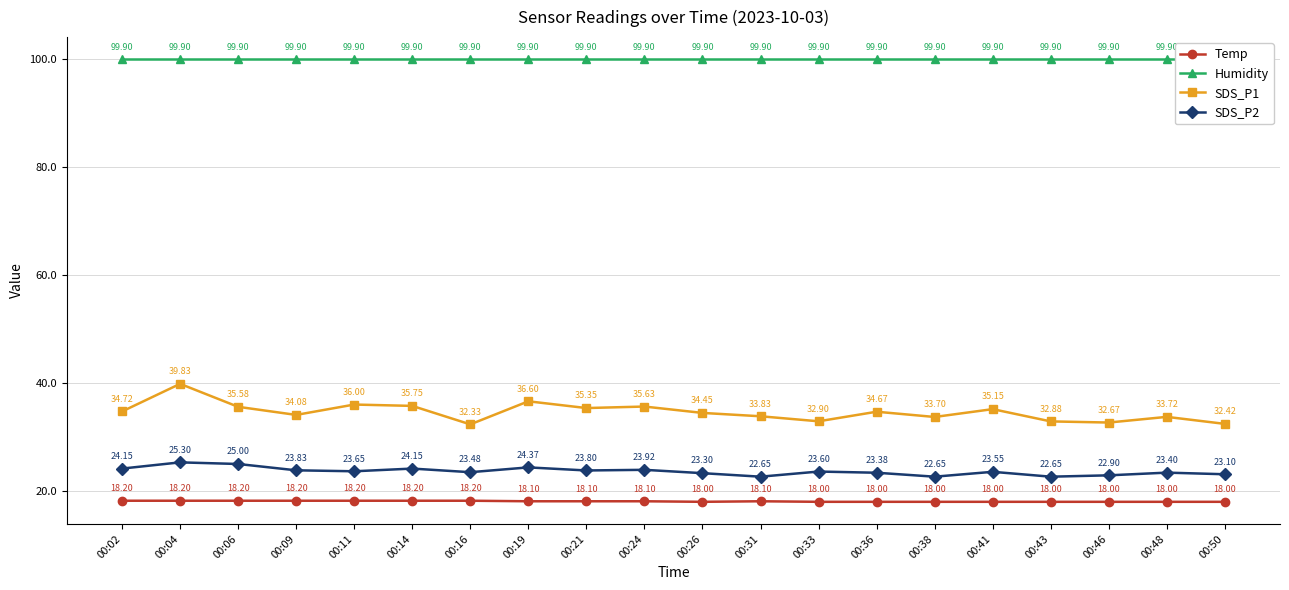

At which label does Humidity reach its peak?

00:02